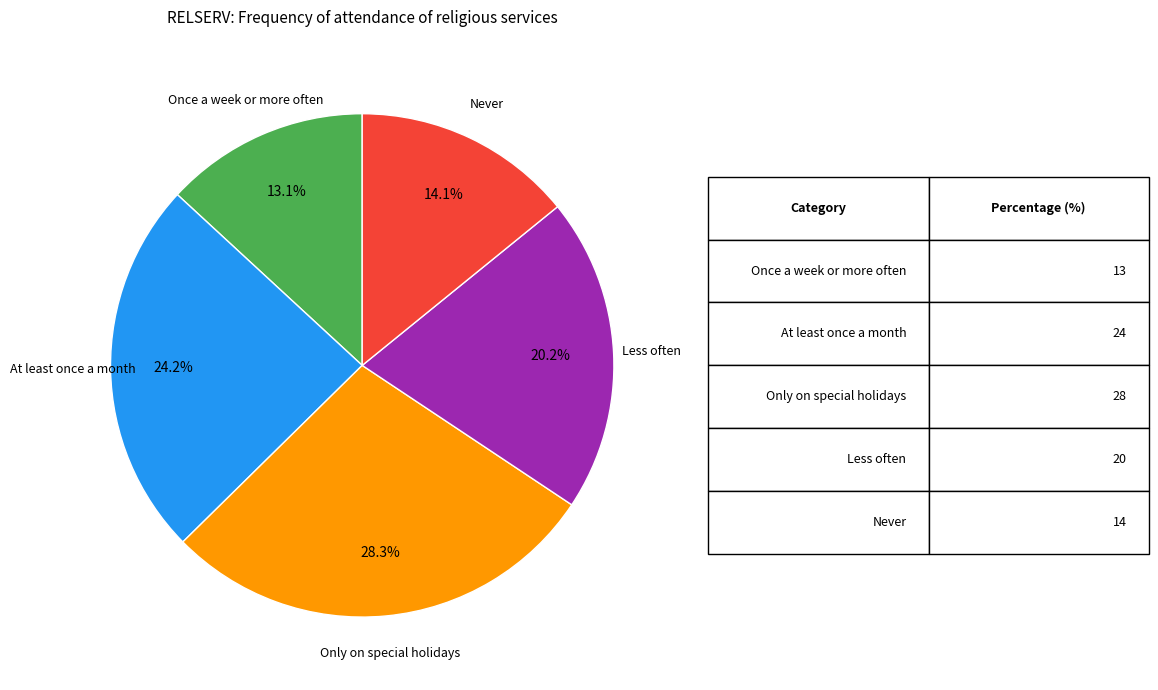

Is there a majority slice in this chart?

No